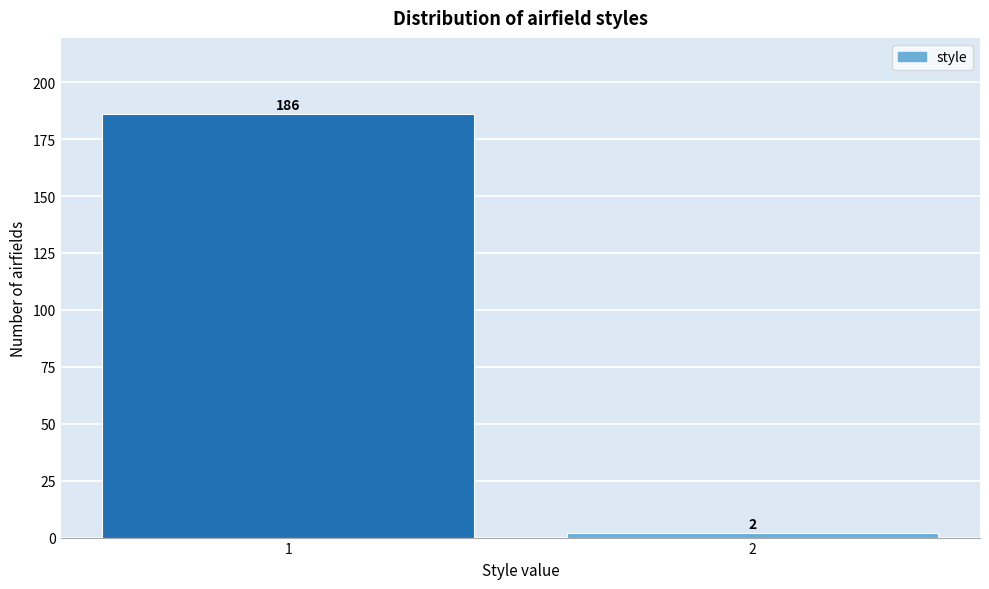

Reading left to right, extract all data points from this chart.

1=186	2=2